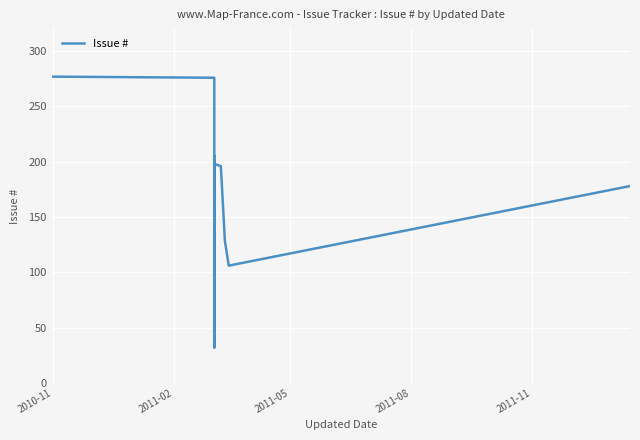

How many interior local peaks (higher than both neighbors) does the data have?

2